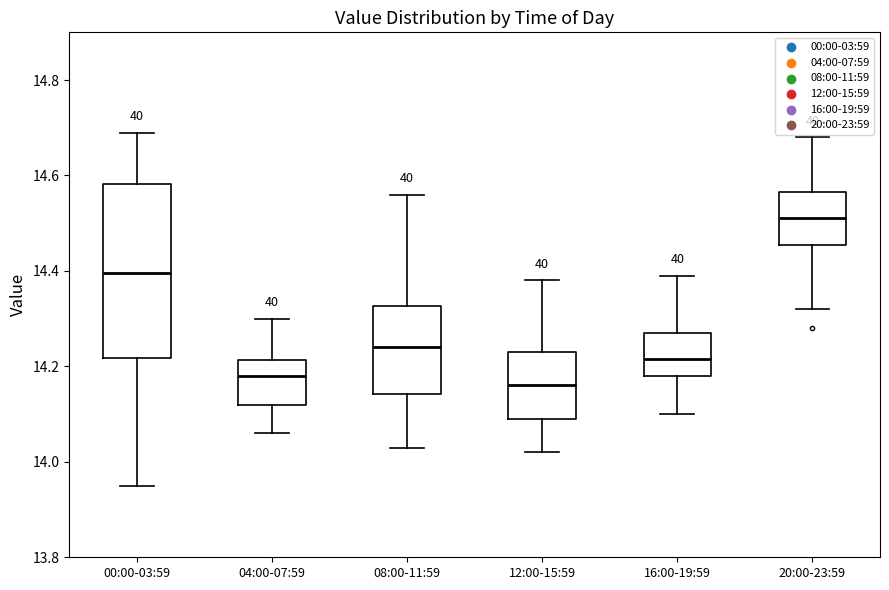

Reading left to right, transcribe this box plot: for each box, give where its median line is, the range the box spans, and where its two whiskers end, as read against the y-axis. The values are not printed on the chart, so give them approximately, as read against the axis.

00:00-03:59: median 14.40, box 14.22 to 14.58, whiskers 13.96 to 14.70
04:00-07:59: median 14.18, box 14.12 to 14.22, whiskers 14.06 to 14.30
08:00-11:59: median 14.24, box 14.14 to 14.32, whiskers 14.04 to 14.56
12:00-15:59: median 14.16, box 14.10 to 14.24, whiskers 14.02 to 14.38
16:00-19:59: median 14.22, box 14.18 to 14.28, whiskers 14.10 to 14.40
20:00-23:59: median 14.52, box 14.46 to 14.56, whiskers 14.32 to 14.68